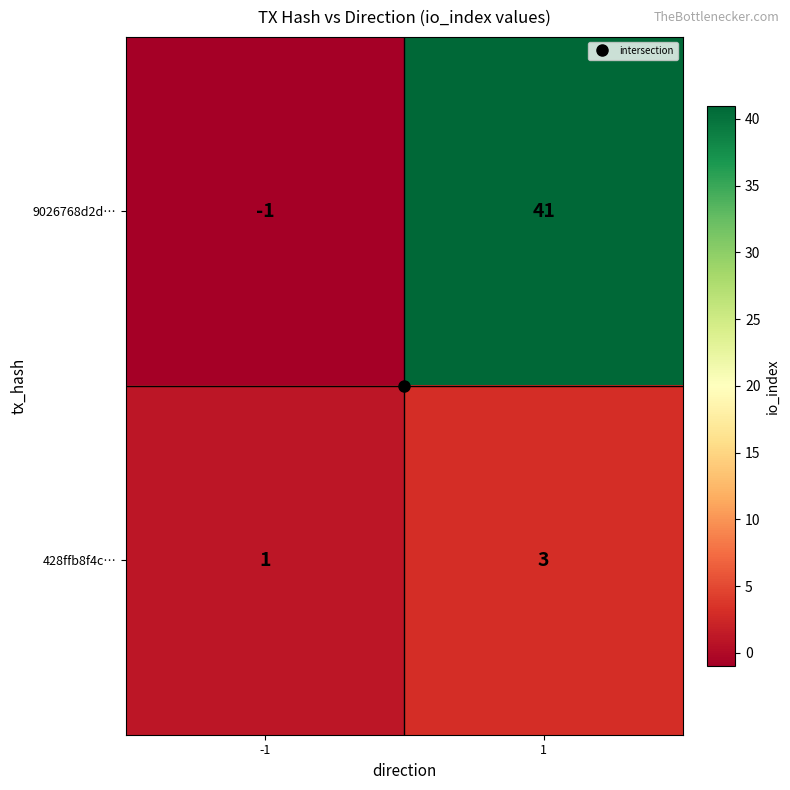

What is the maximum value shown in the chart?

41